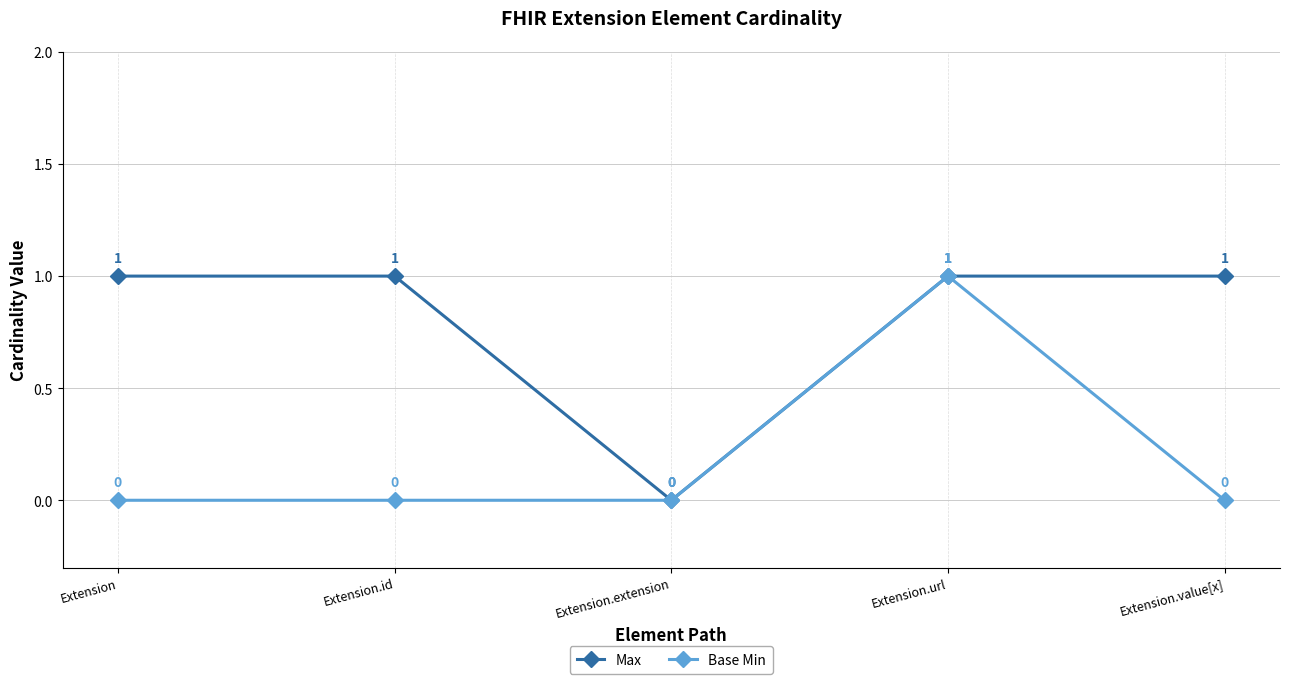

At which category does Base Min reach its first local peak?

Extension.url